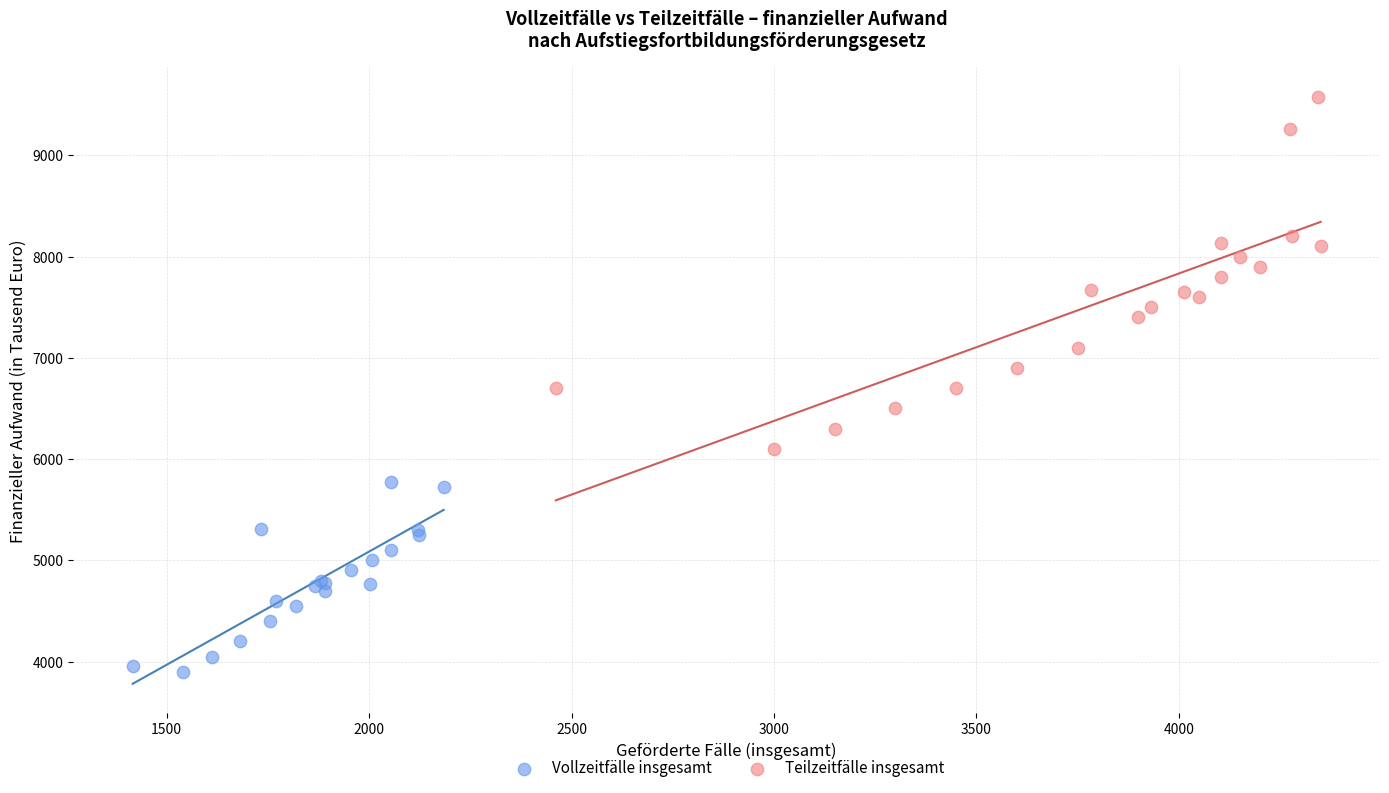

Which series contains the highest Y value?

Teilzeitfälle insgesamt